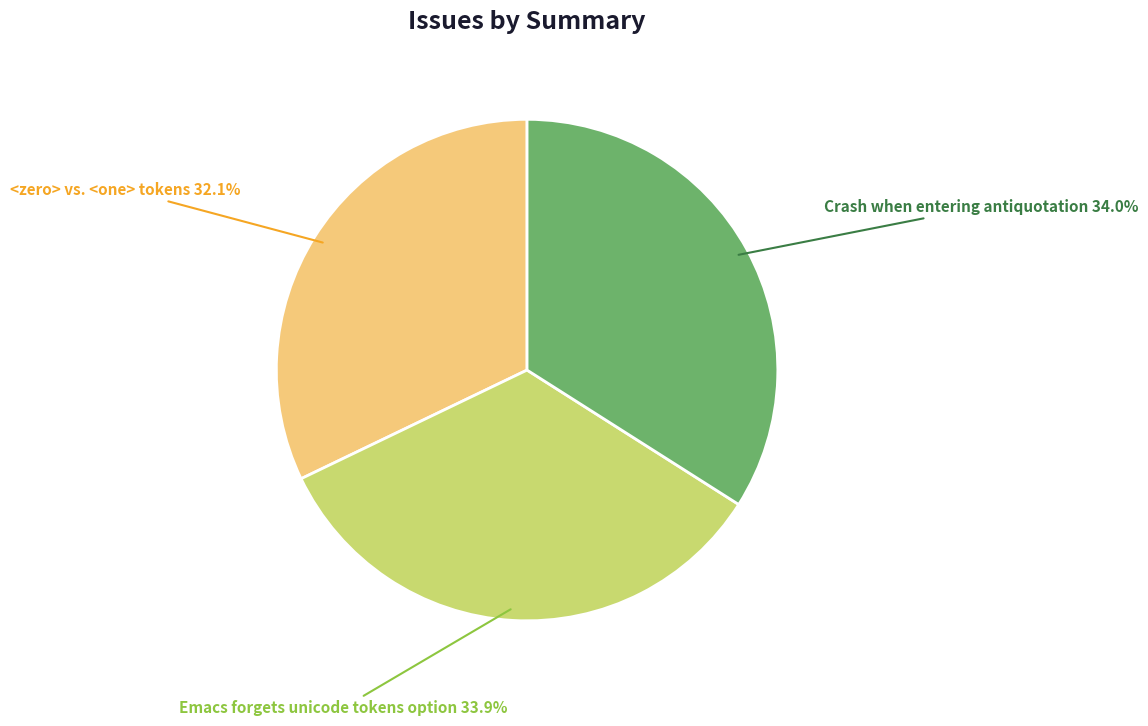

Which slice is the smallest?

<zero> vs. <one> tokens